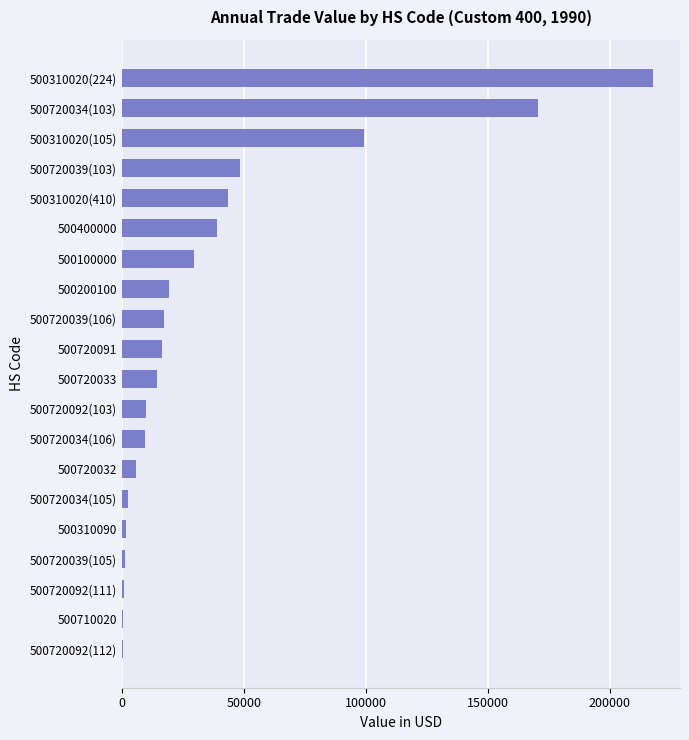

True or false: the data shows 39114 at 500400000.

True